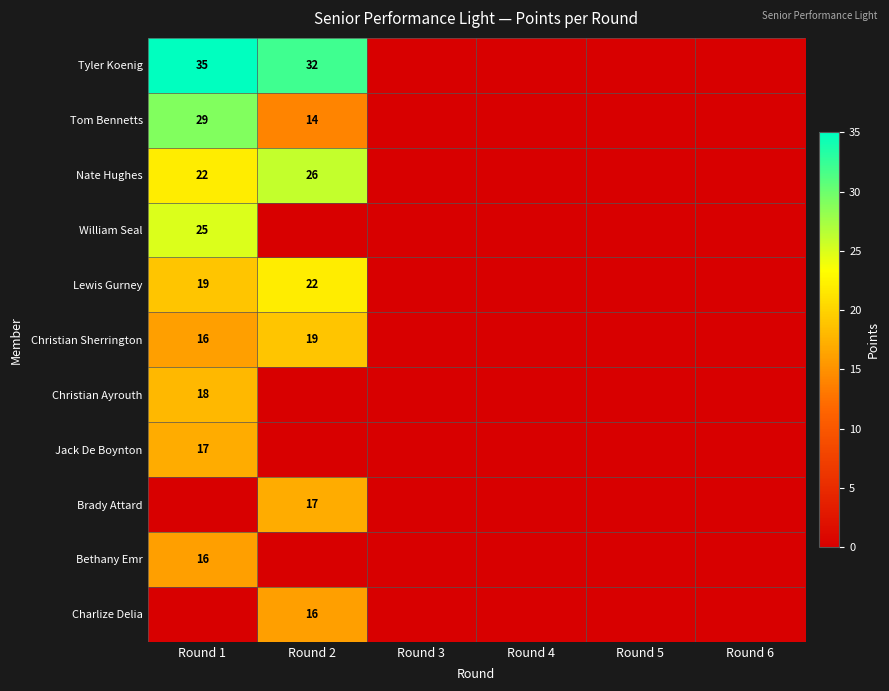

How many categories are shown in the chart?

6